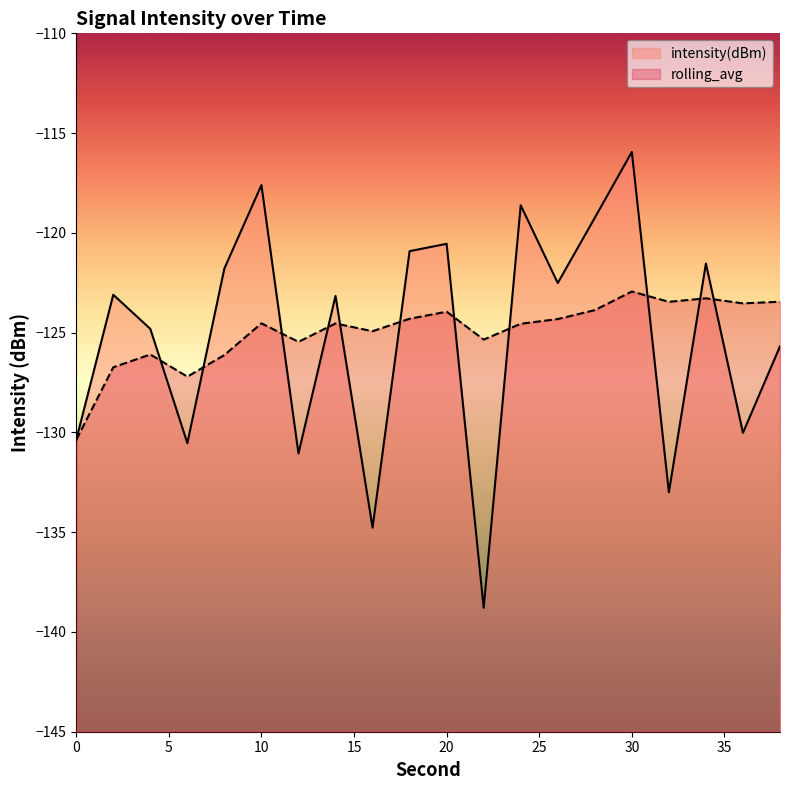

Rank the series by their maximum value, from lowest to highest.

rolling_avg, intensity(dBm)